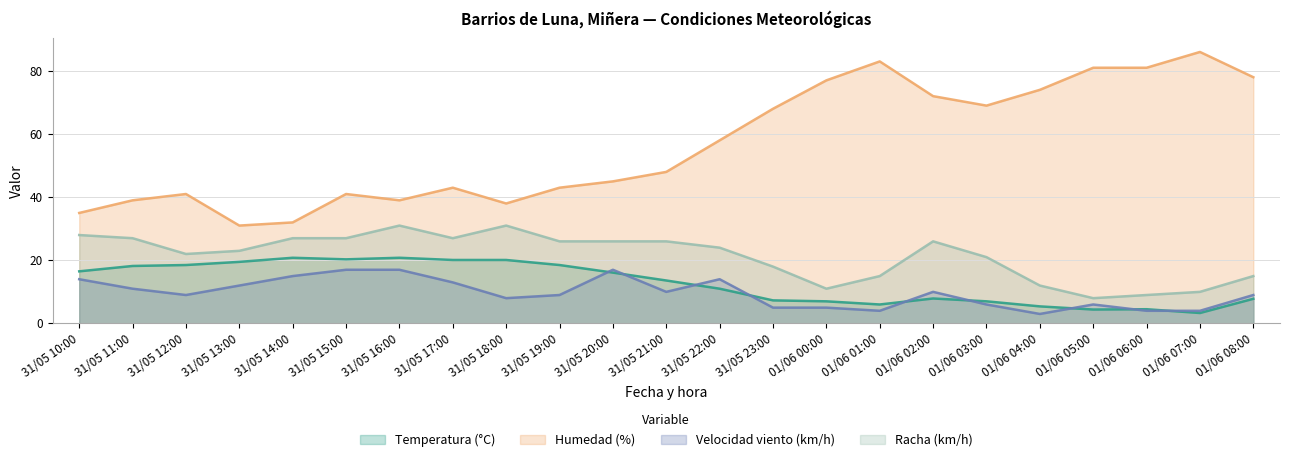

Read the Temperatura (°C) value at 01/06 02:00.

7.9